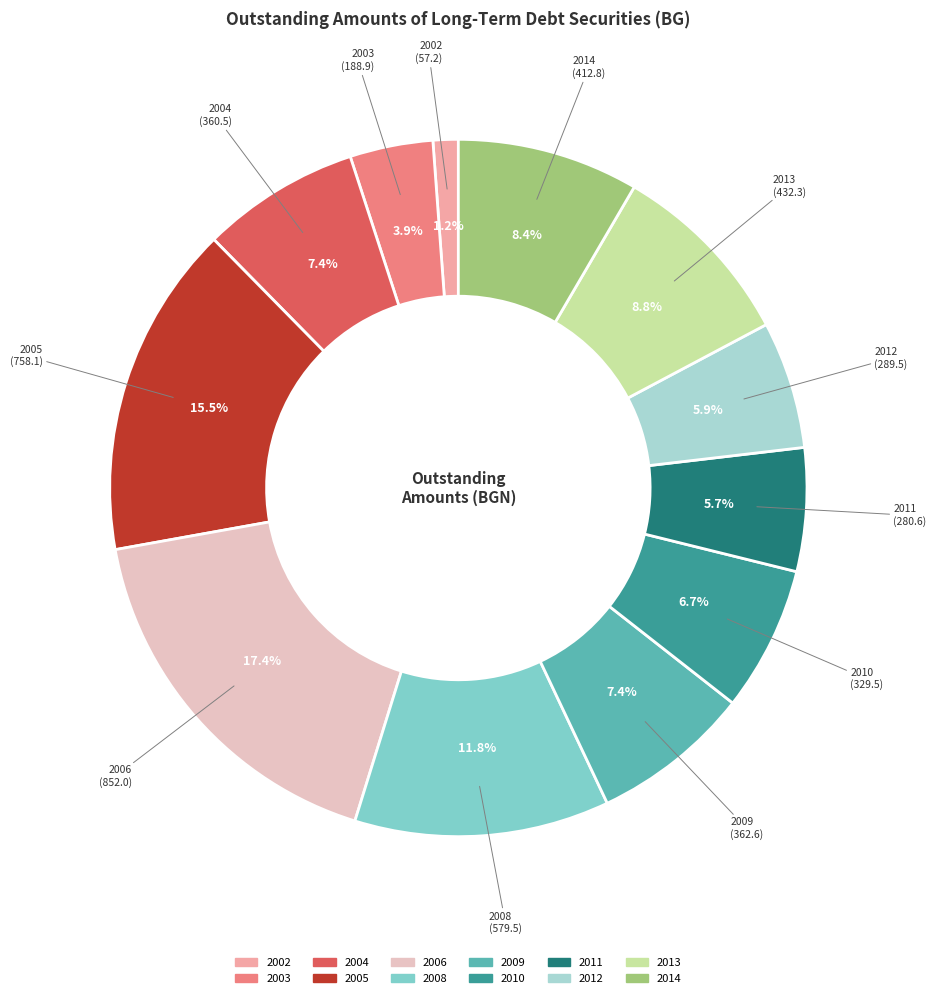

Combined, do 2014 and 2005 account for over 50%?

No